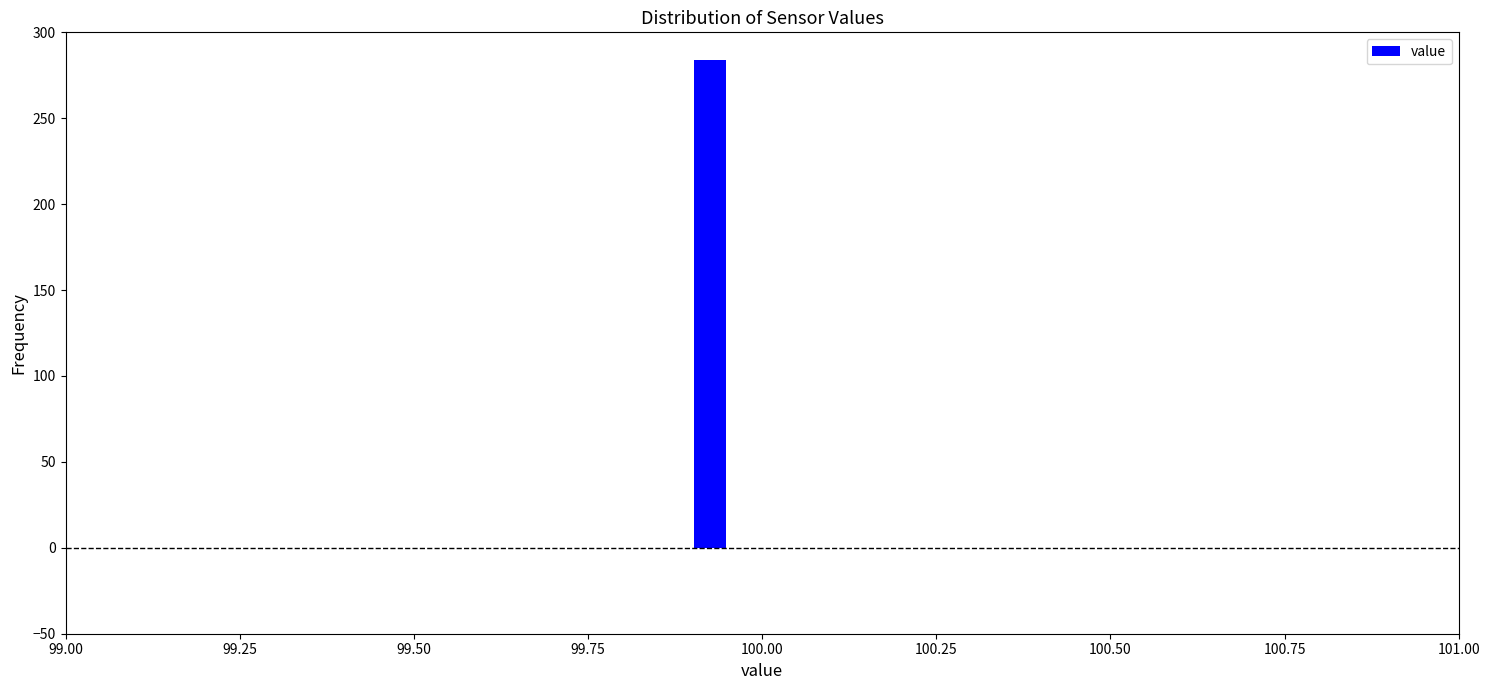

Read against the x-axis, roughly where is the centre of the tallest bar?

99.95